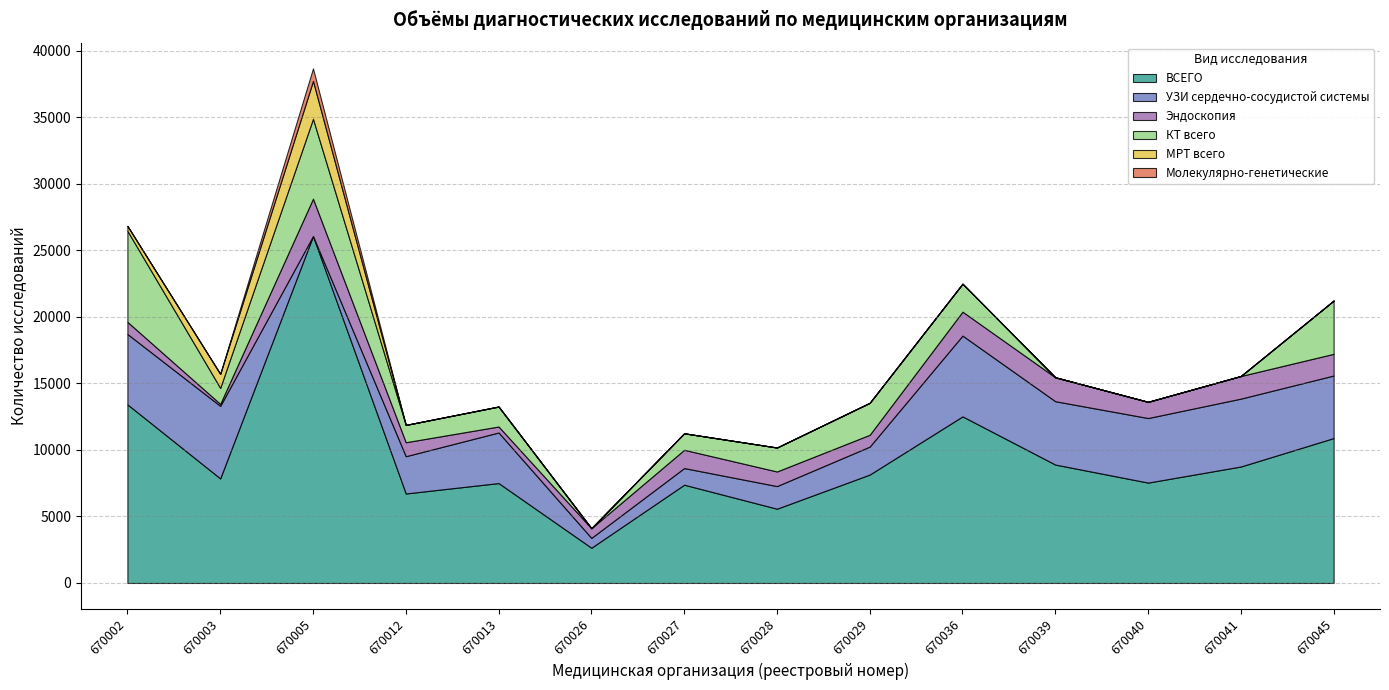

Between 670028 and 670027, which is larger?

670027